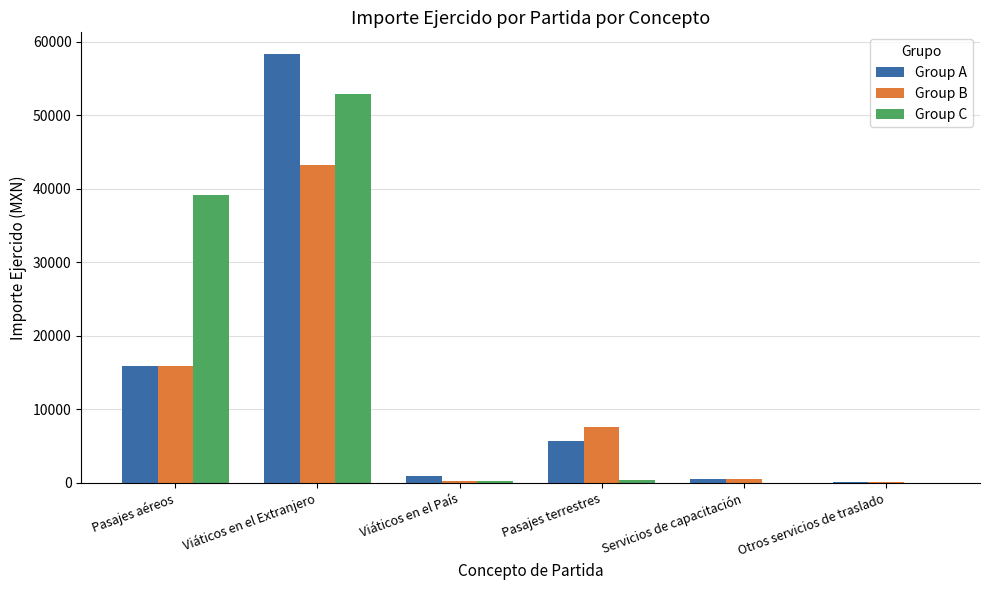

Which series has the largest total across all categories?

Group C